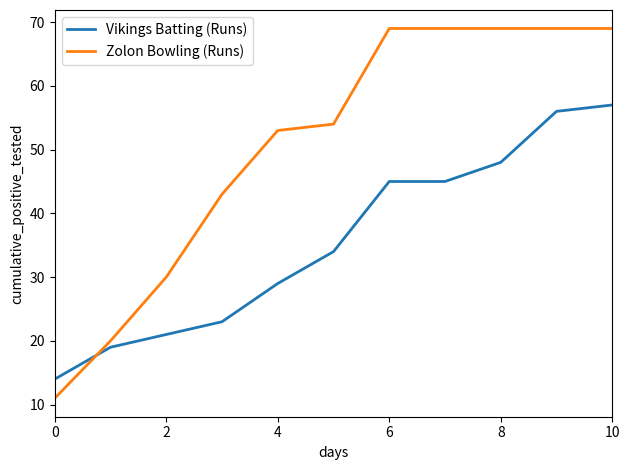

True or false: Zolon Bowling (Runs) and Vikings Batting (Runs) cross at least once.

True